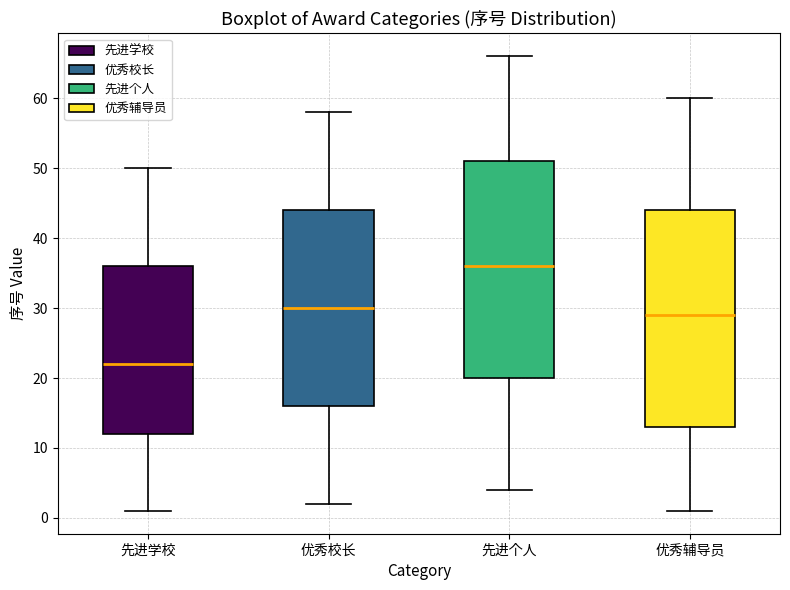

Where does the lower whisker of the box for 优秀校长 end on the y-axis? The values are not printed on the chart, so give them approximately, as read against the axis.

2